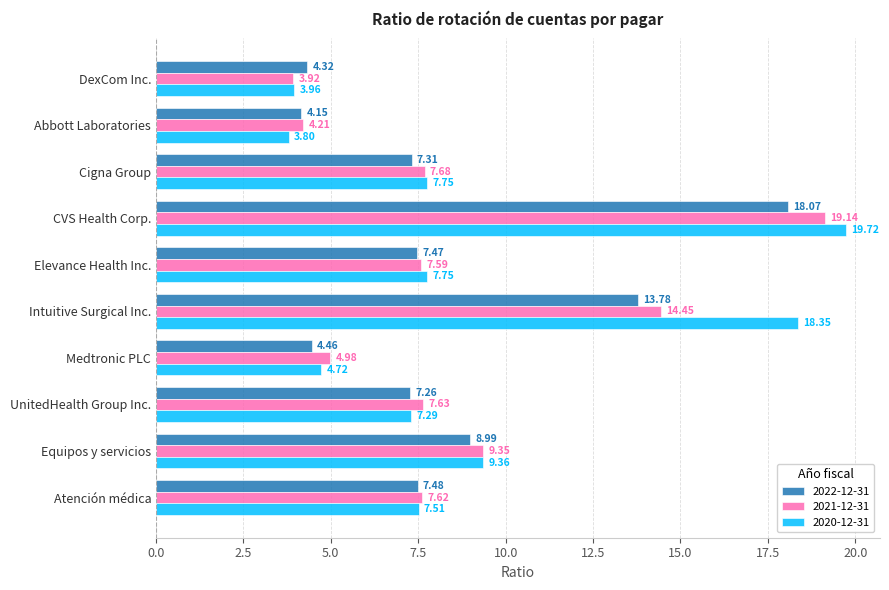

At which label does 2020-12-31 reach its minimum?

Abbott Laboratories